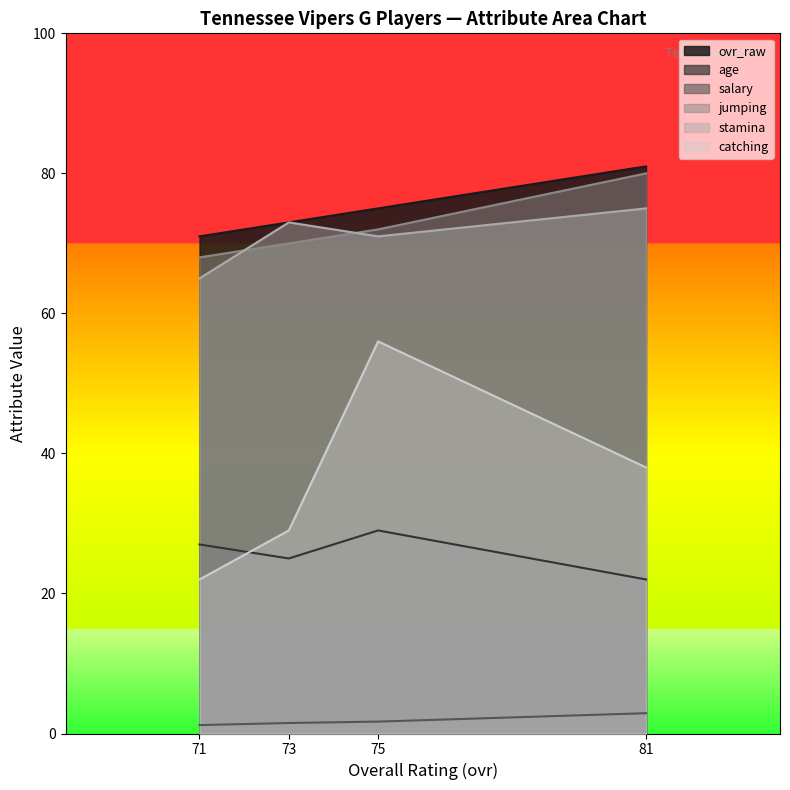

True or false: catching and salary intersect in this chart.

False